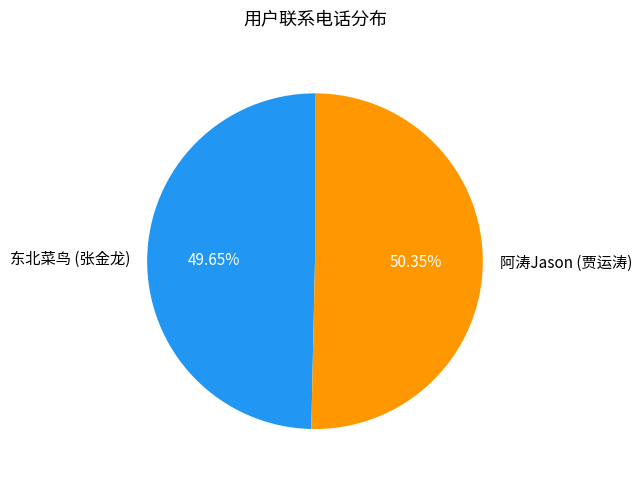

What percentage do 阿涛Jason (贾运涛) and 东北菜鸟 (张金龙) together represent?

100.0%